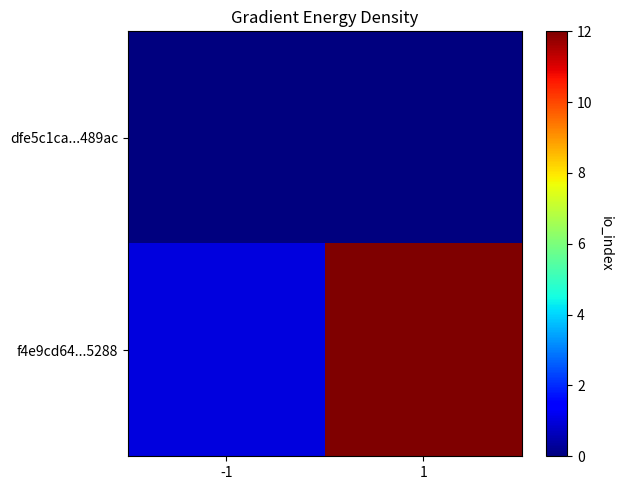

What is the difference between the highest and lowest values at 1?

12